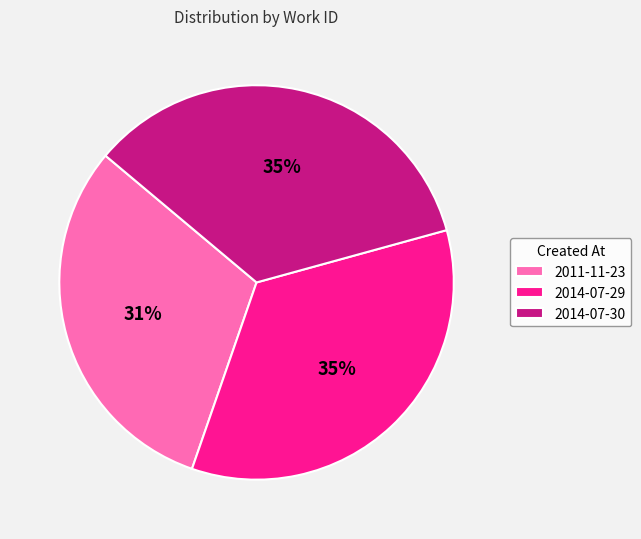

The 2014-07-29 slice represents 35% of the pie. True or false?

True